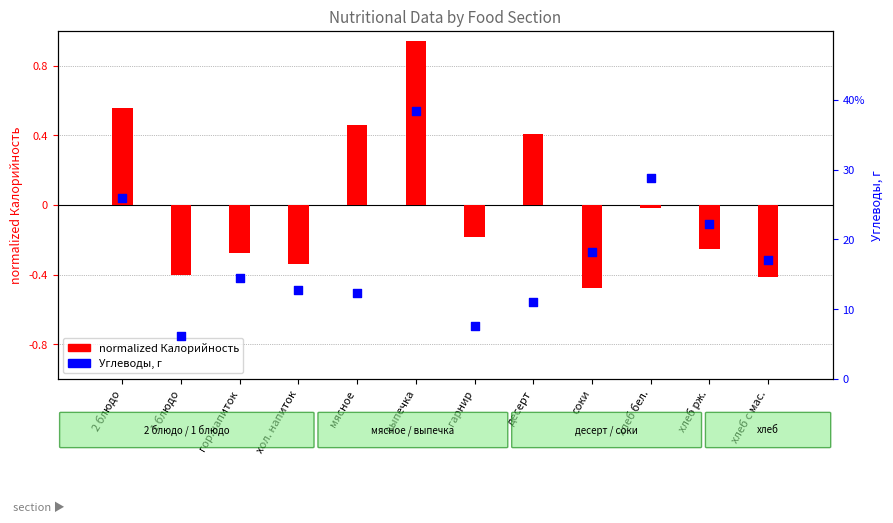

At which category is the sum across all series the highest?

выпечка